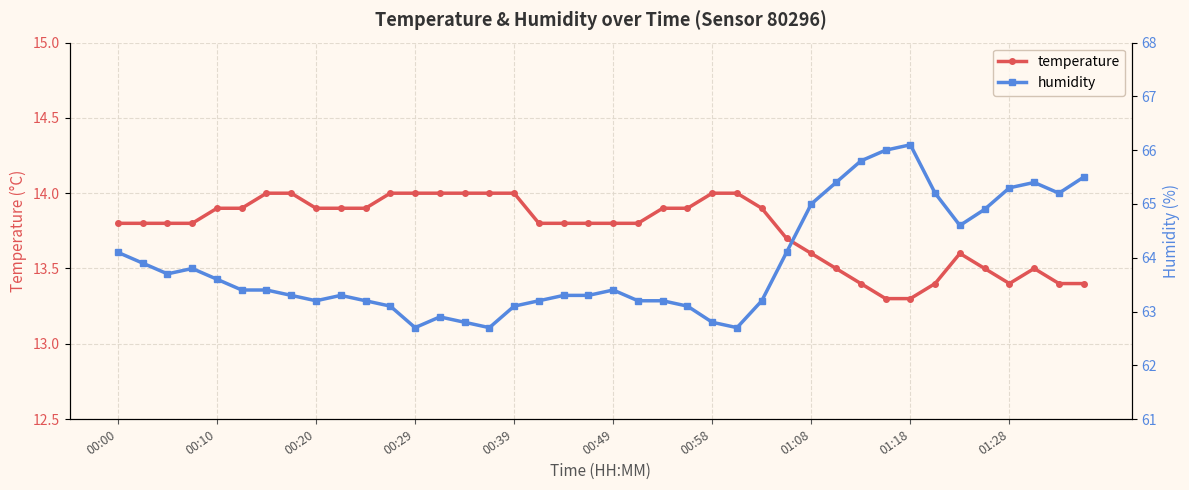

True or false: temperature has more than 0 interior local peaks.

True